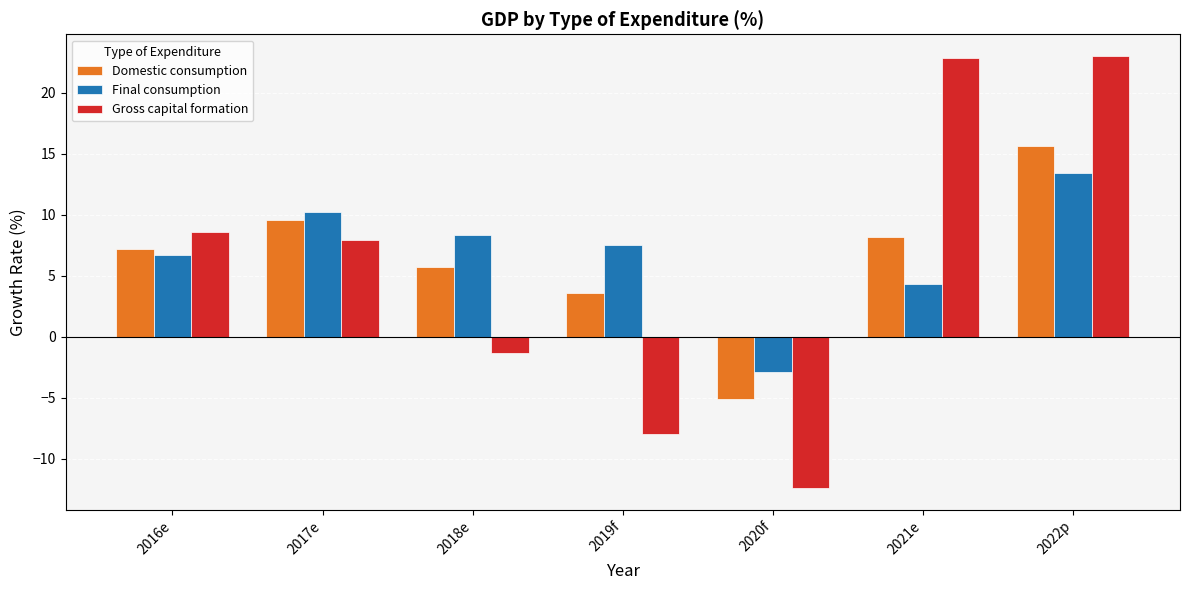

Count the number of categories in the chart.

7